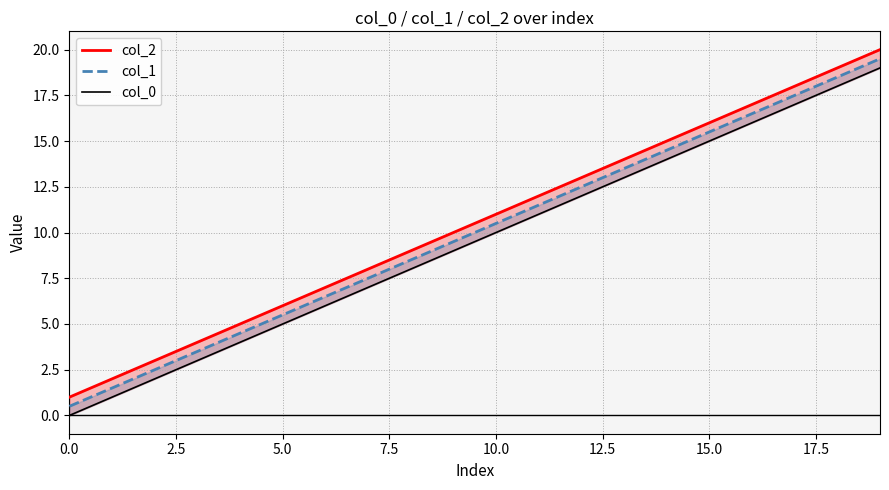

At which label is col_2 closest to 10?

9